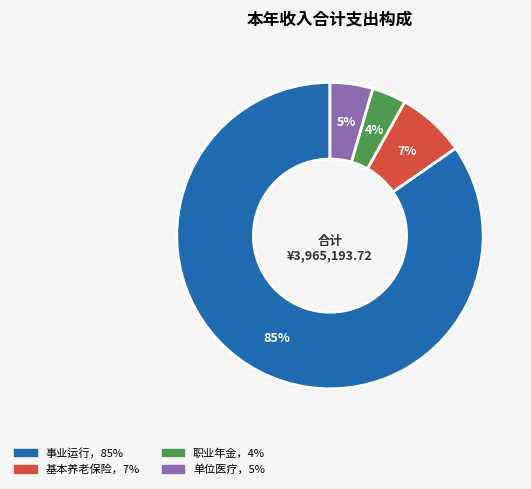

Does any single category account for the majority?

Yes